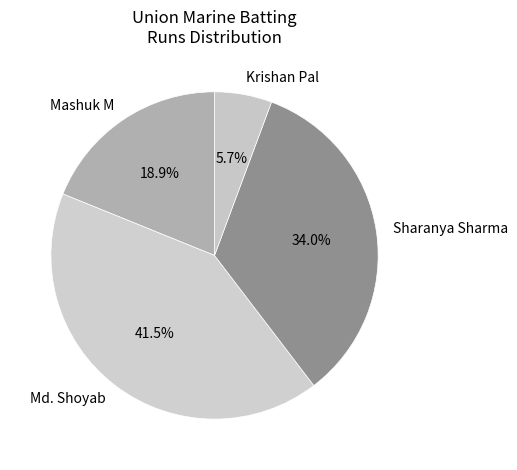

Is there a majority slice in this chart?

No